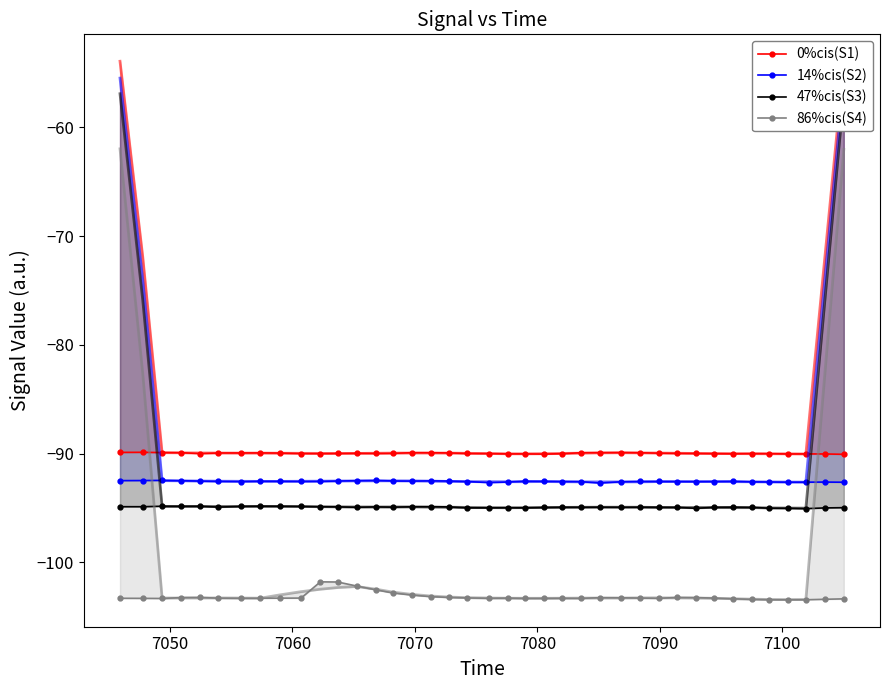

True or false: 86%cis(S4) and 47%cis(S3) cross at least once.

False